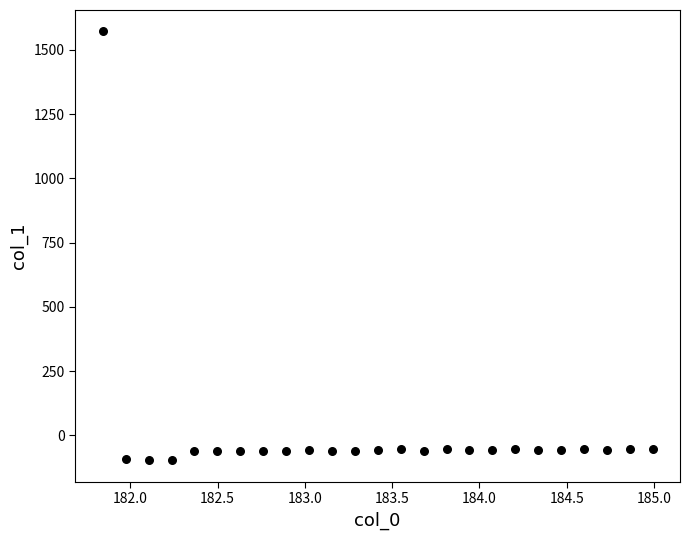

What is the range of X values (max minus min)?

3.1